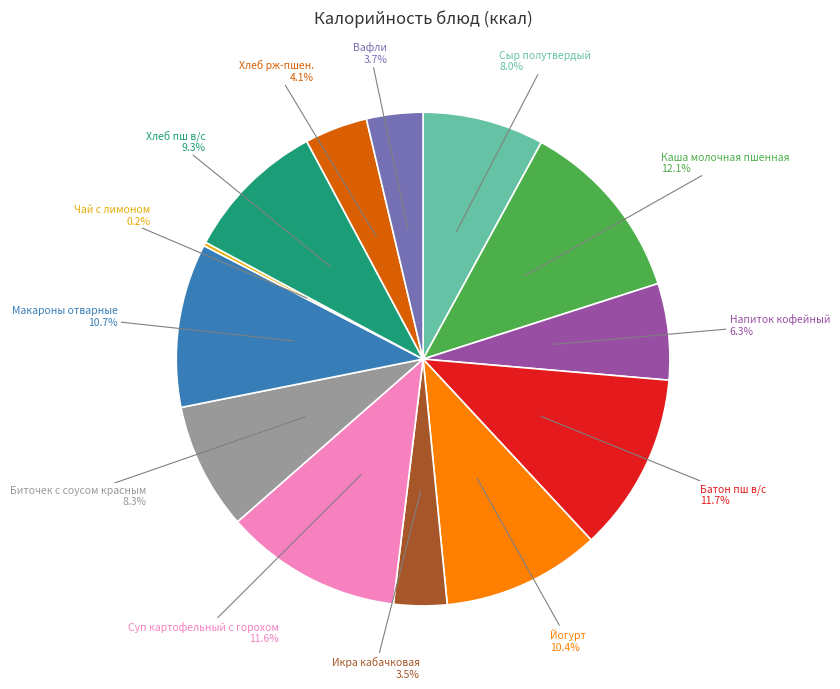

What percentage do Макароны отварные and Сыр полутвердый together represent?

18.7%